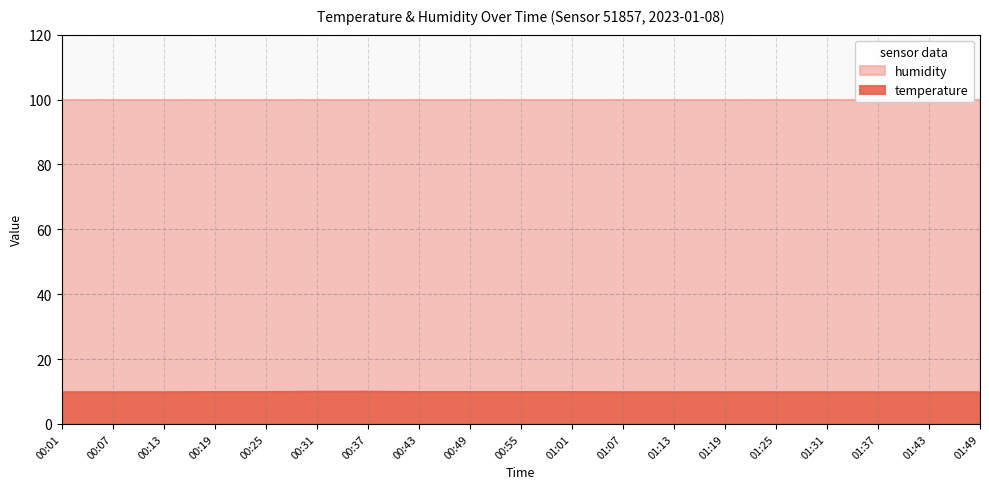

What value does the data have at 01:31?

9.8